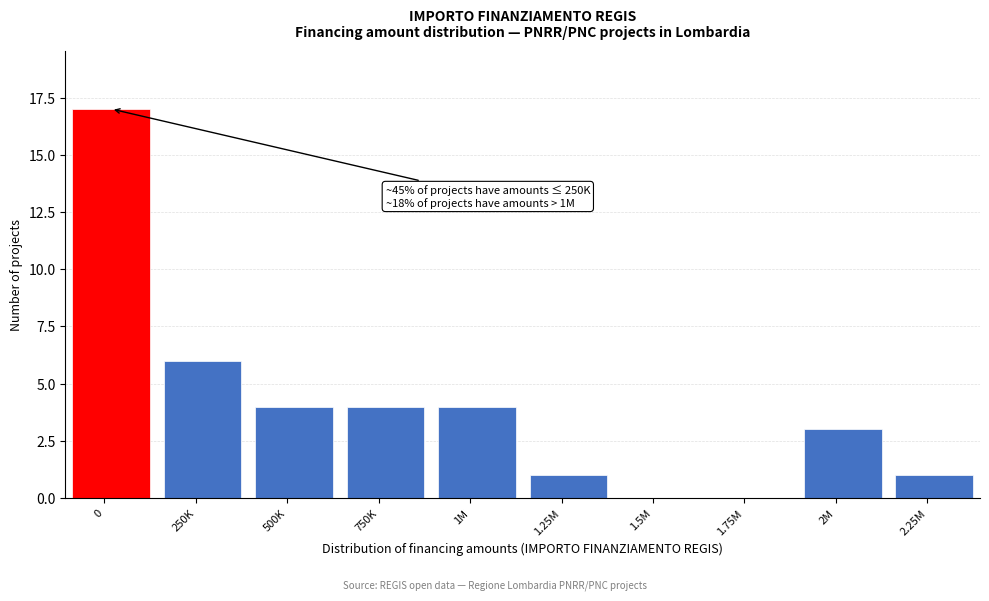

Reading left to right, transcribe all the data shown in this chart.

0=17	250K=6	500K=4	750K=4	1M=4	1.25M=1	1.5M=0	1.75M=0	2M=3	2.25M=1